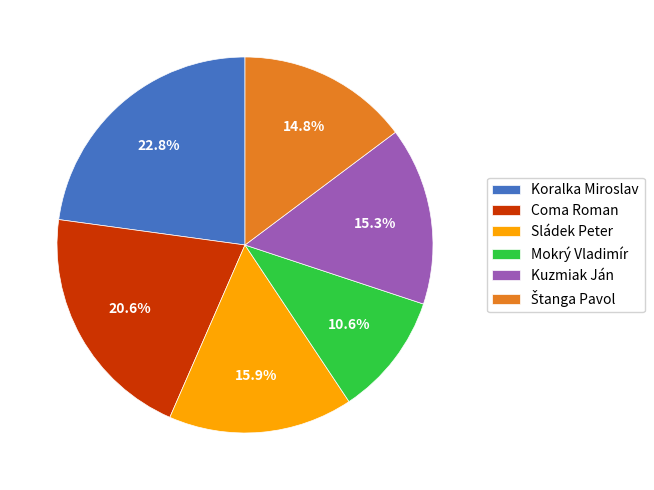

What portion of the pie excludes Sládek Peter?

84.1%